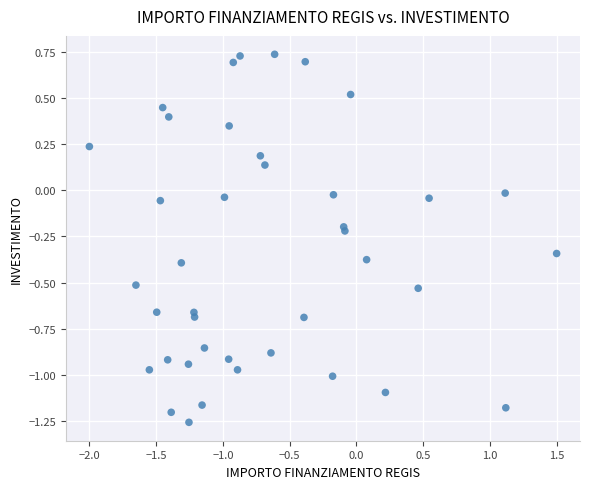

What is the range of X values (max minus min)?

3.5